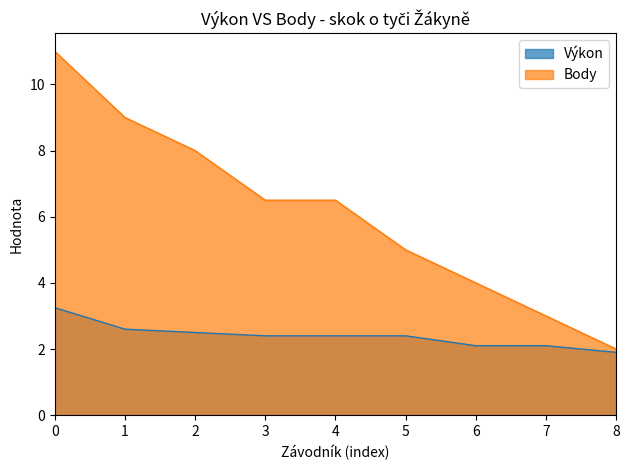

Which category has the highest value across all series?

0